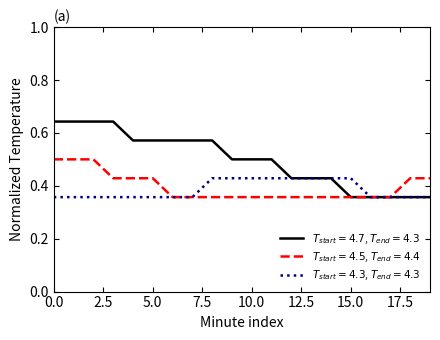

Does the chart display data point markers on the line(s)?

No